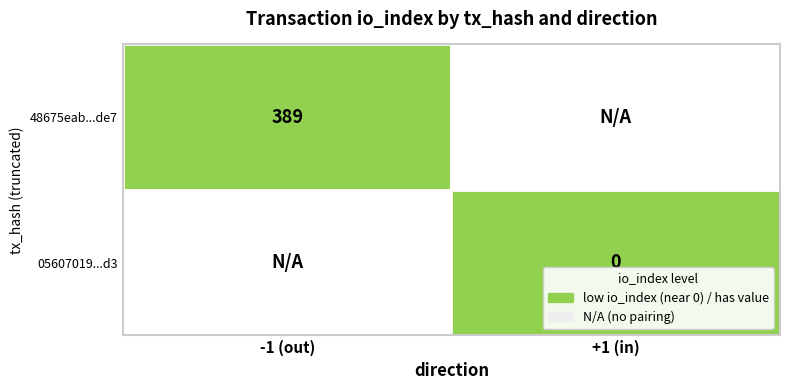

The 05607019fb23268b7880f3165db4da1a6a201d3 series shows 1 at io_index. True or false?

False